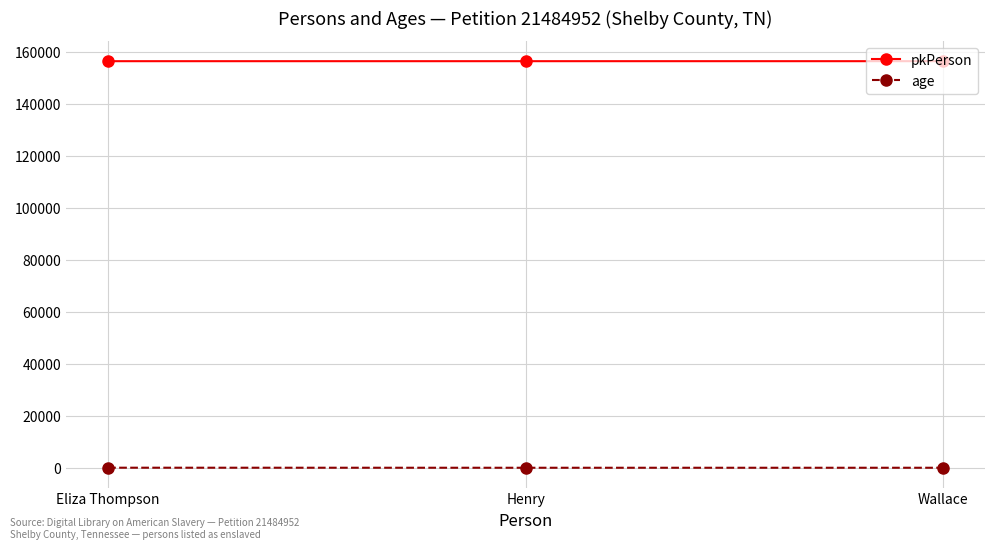

Does the chart display data point markers on the line(s)?

Yes